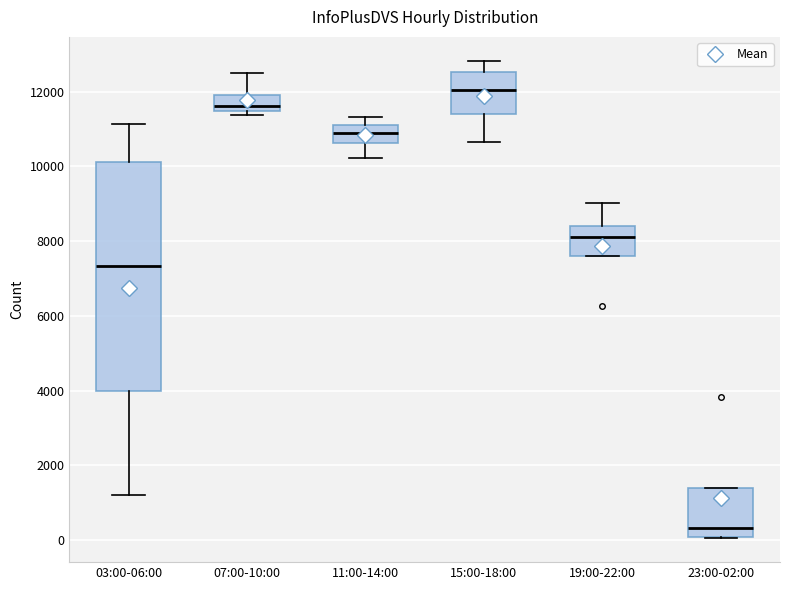

Which box is the tallest, from its lower edge to its upper edge?

03:00-06:00